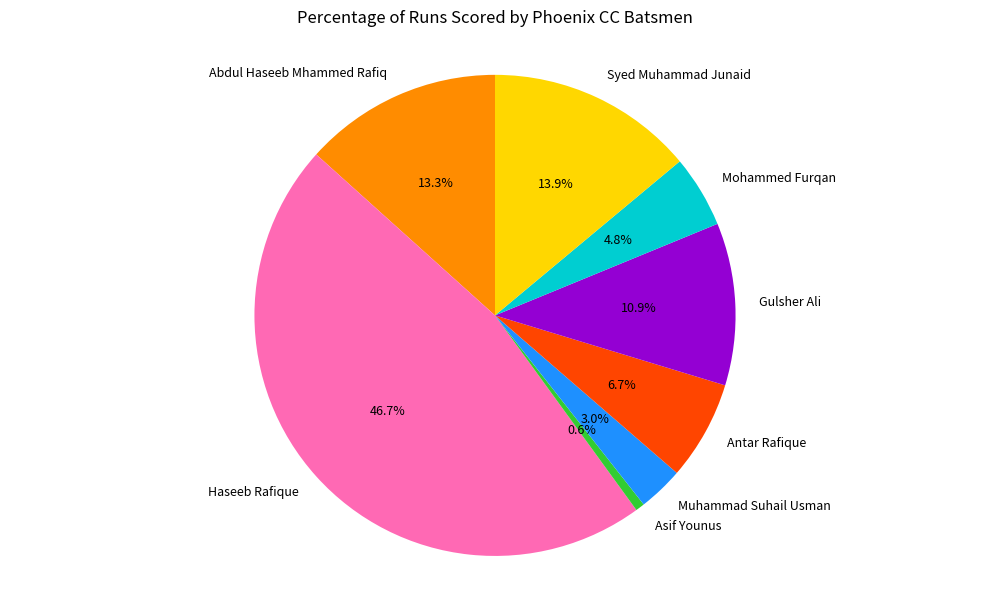

The Abdul Haseeb Mhammed Rafiq slice represents 13% of the pie. True or false?

True